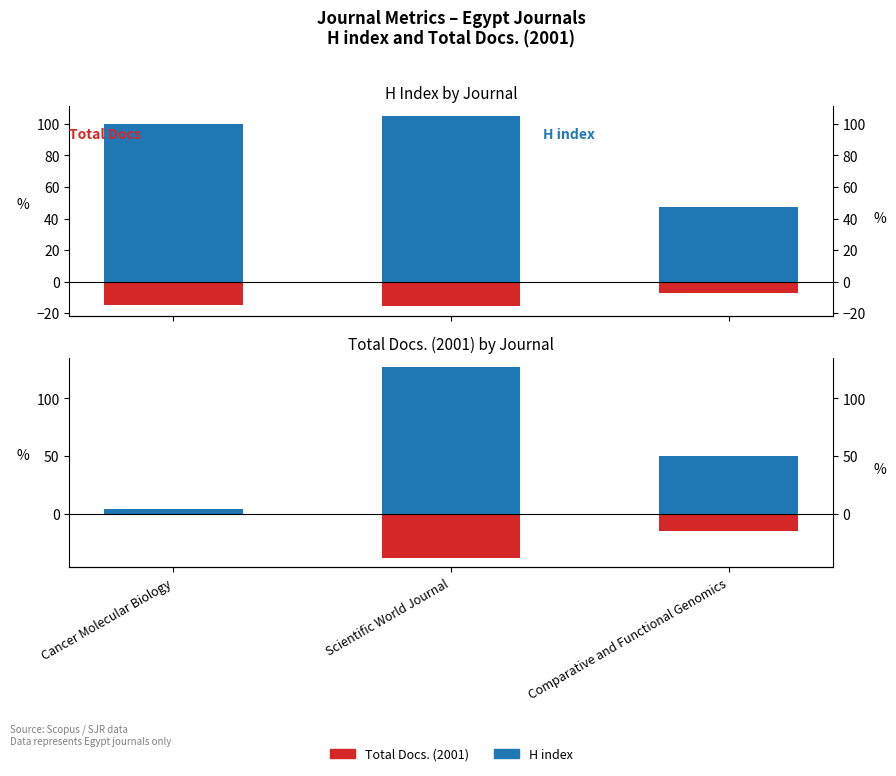

Reading left to right, what are all the values shown in this chart?

H index: 100.0	105.0	47.0
H index (neg ref): -15.0	-15.8	-7.0
Total Docs. (2001): 4.0	127.0	50.0
Total Docs. (neg ref): -1.2	-38.1	-15.0